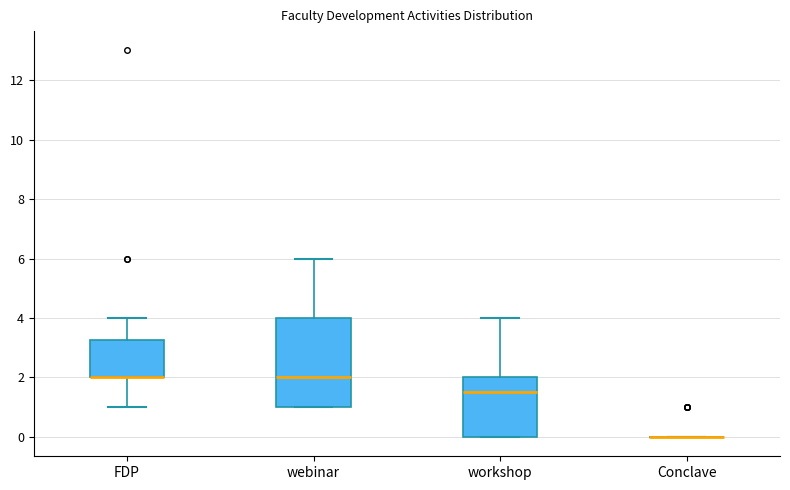

Which box is the tallest, from its lower edge to its upper edge?

webinar